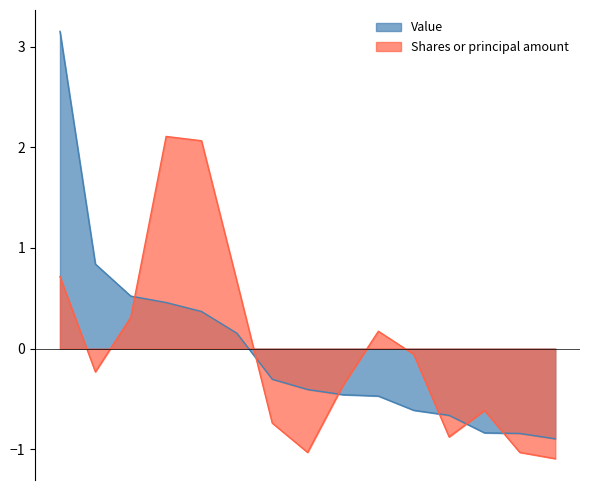

Which series ends up on top after the final intersection of Value and Shares or principal amount?

Value